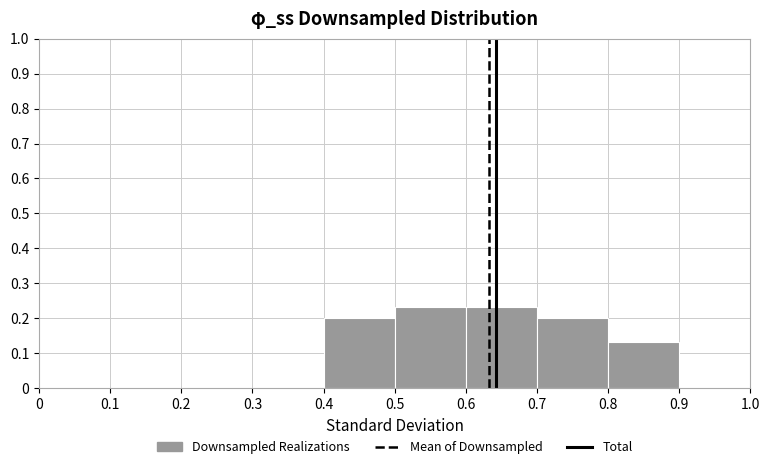

How tall is the bar that spans 0.5 to 0.6 on the x-axis? The values are not printed on the chart, so give them approximately, as read against the axis.

0.23